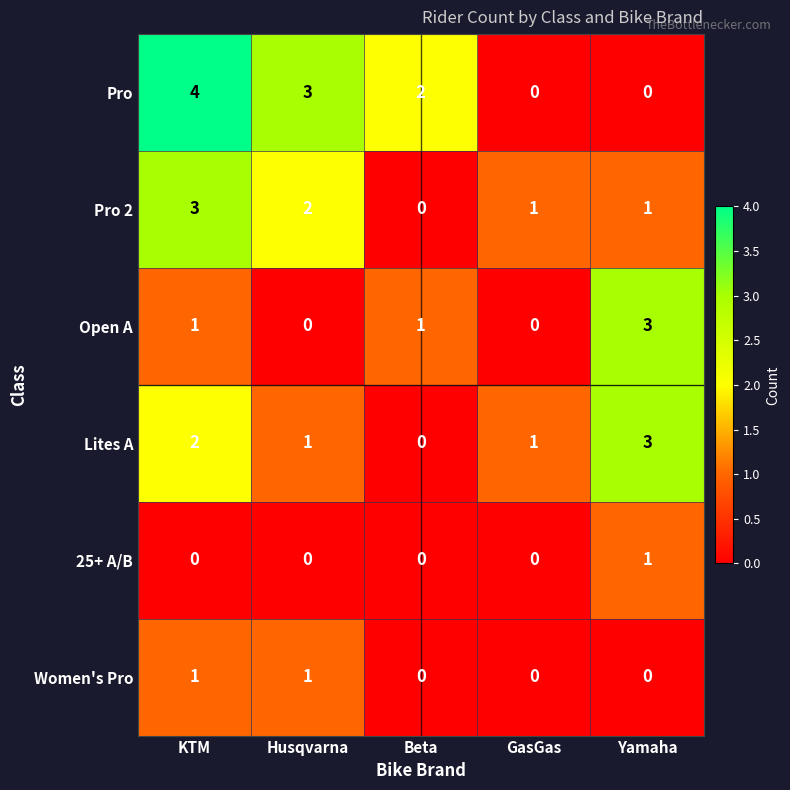

Which series has the widest spread of values?

Pro